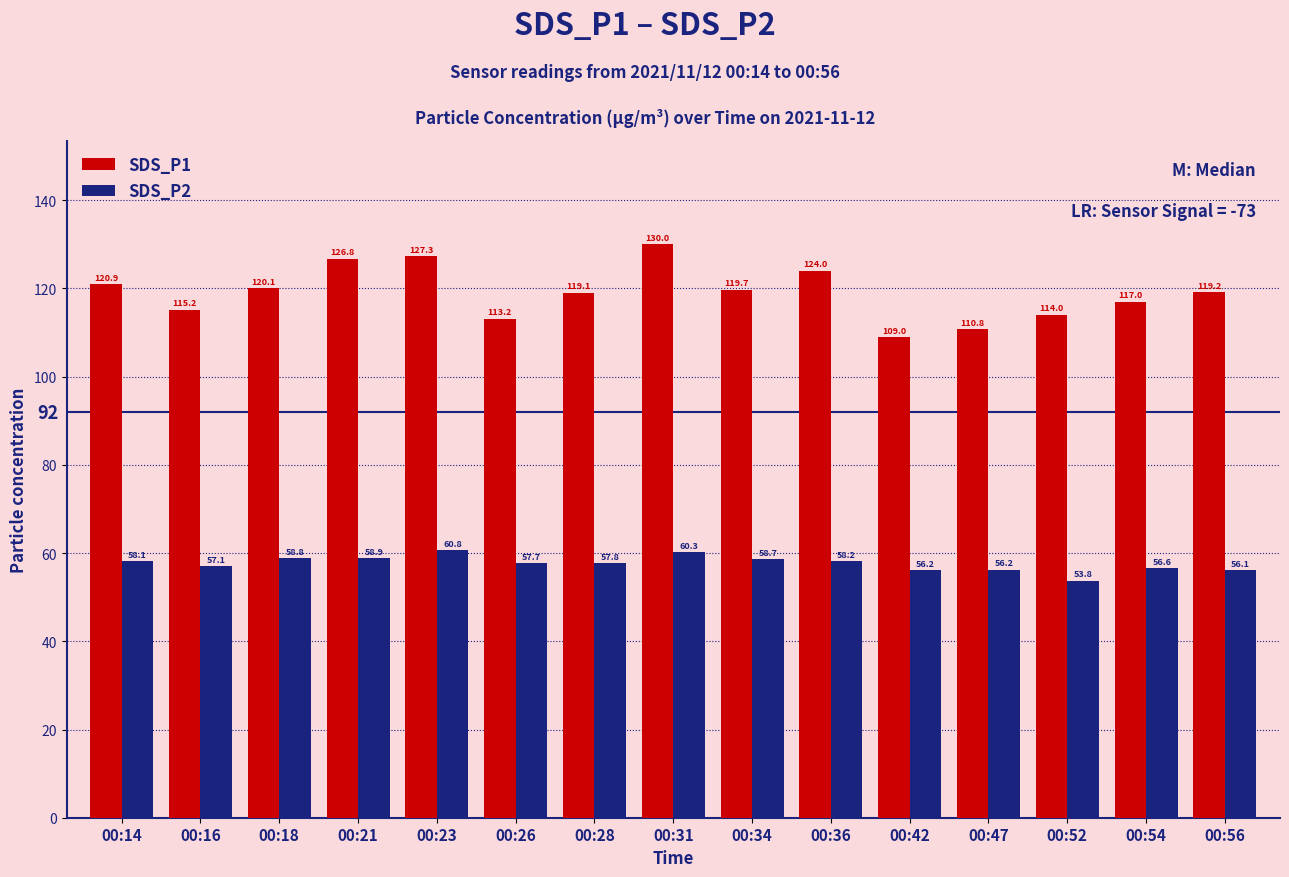

List the series in order of their peak value, highest first.

SDS_P1, SDS_P2